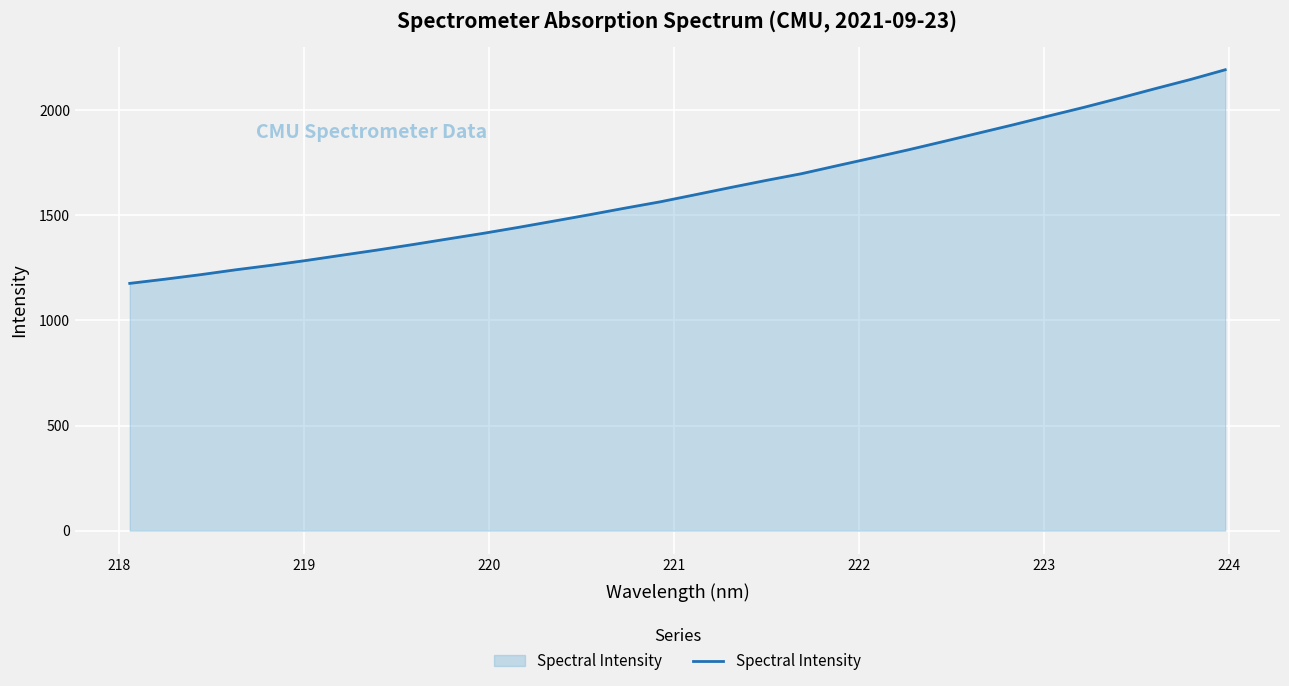

What is the greatest value displayed?

2193.2